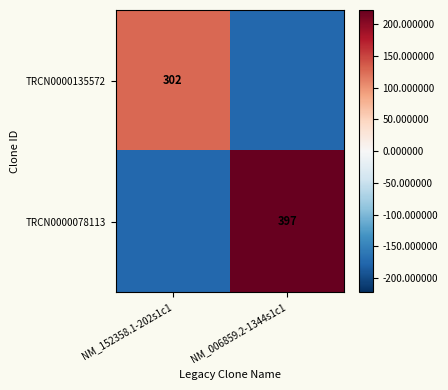

Between NM_152358.1-202s1c1 and NM_006859.2-1344s1c1, which series saw the biggest shift?

TRCN0000078113